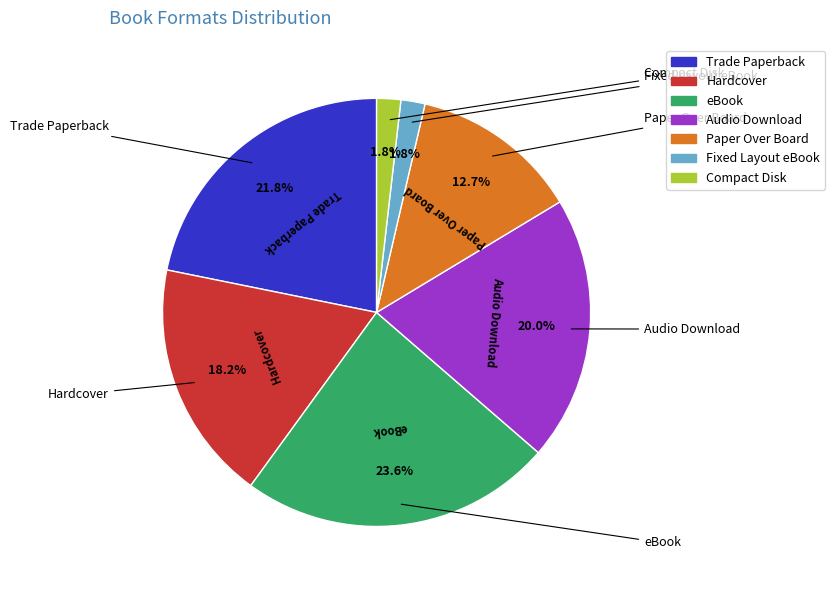

What percentage is the Trade Paperback slice, to the nearest percent?

22%